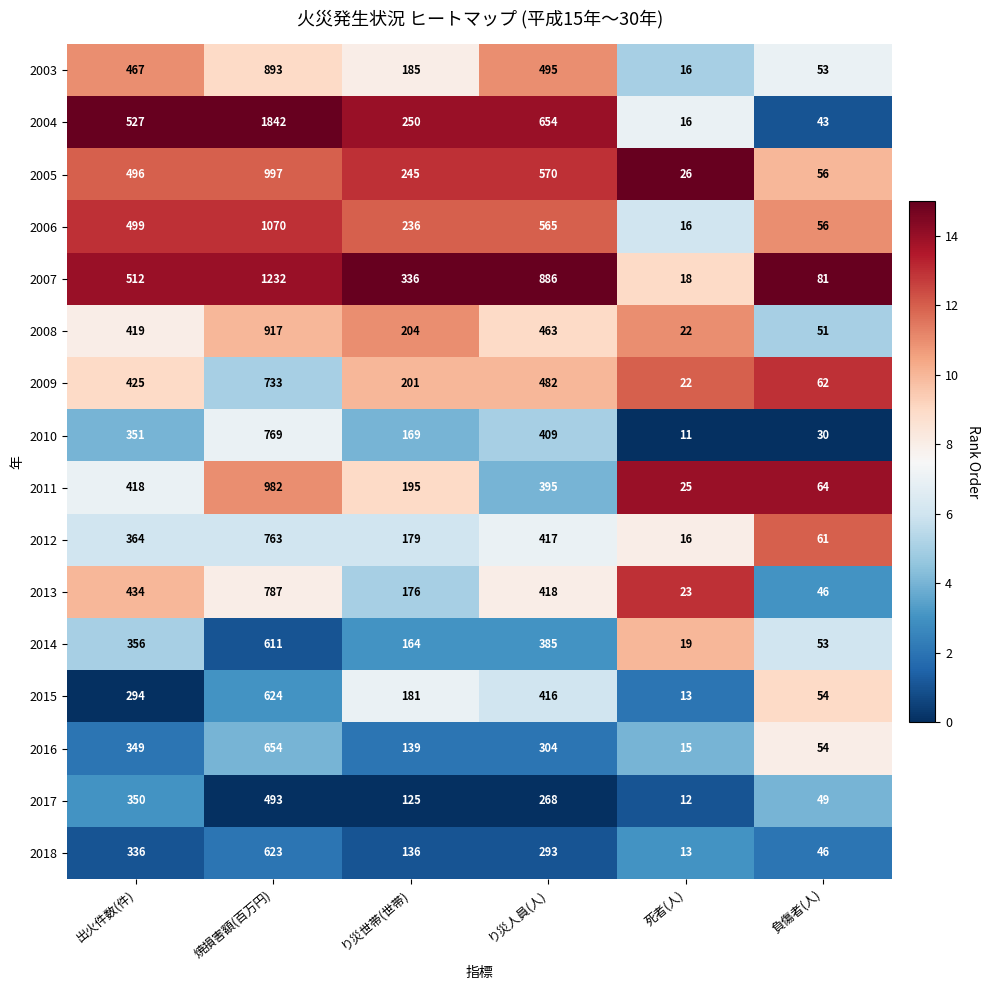

Which series has the largest range (max minus min)?

2004